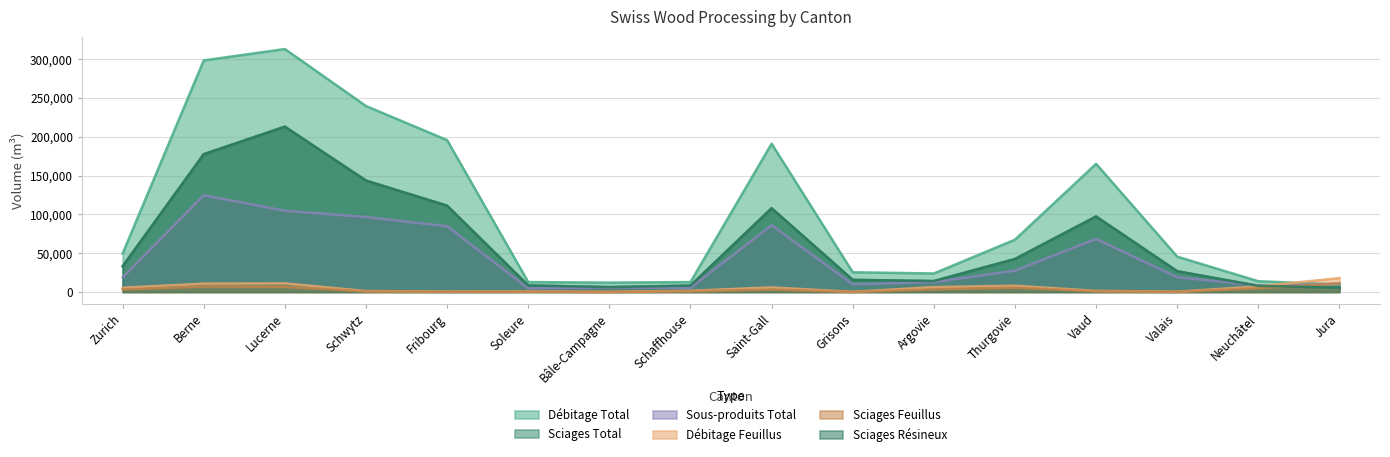

Which has a higher value, Berne or Jura?

Berne